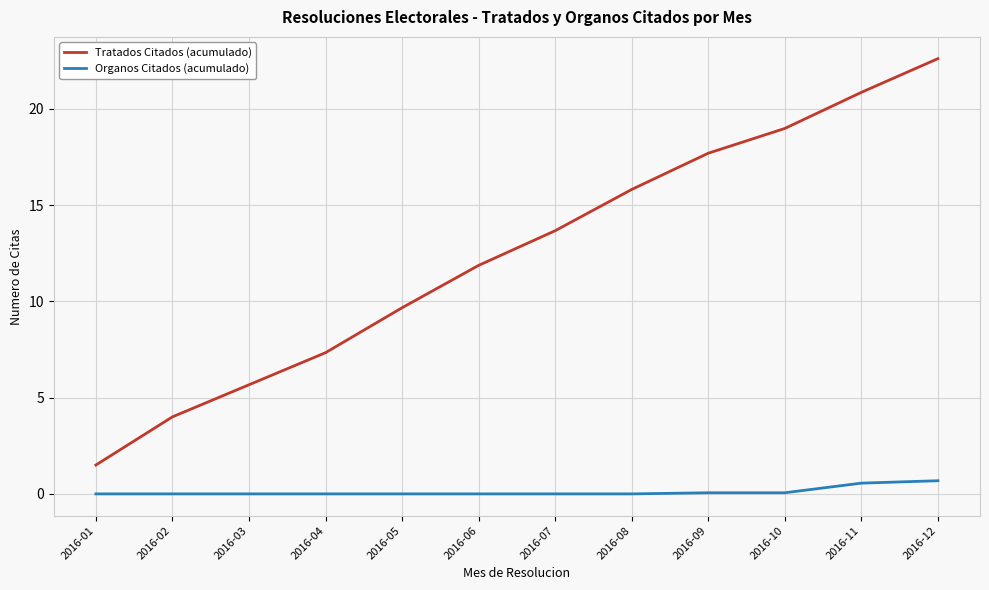

What is the difference between the Organos Citados (acumulado) values at 2016-09 and 2016-03?

0.1